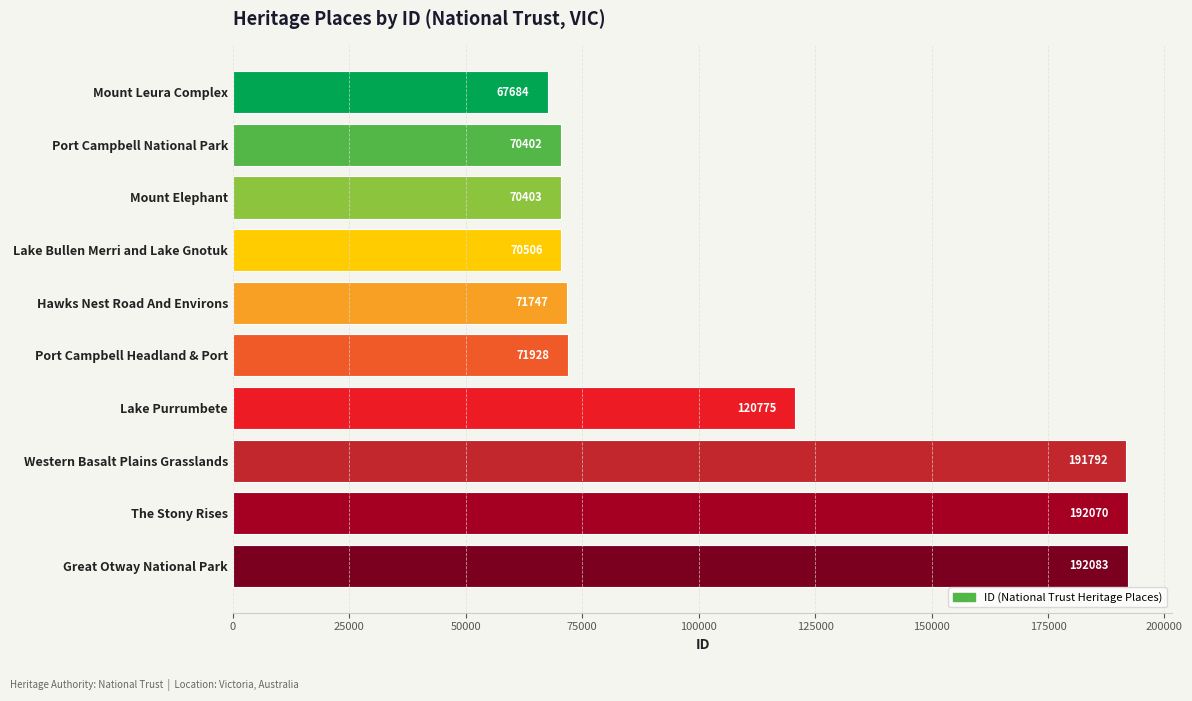

What position from the top is Port Campbell Headland & Port?

6